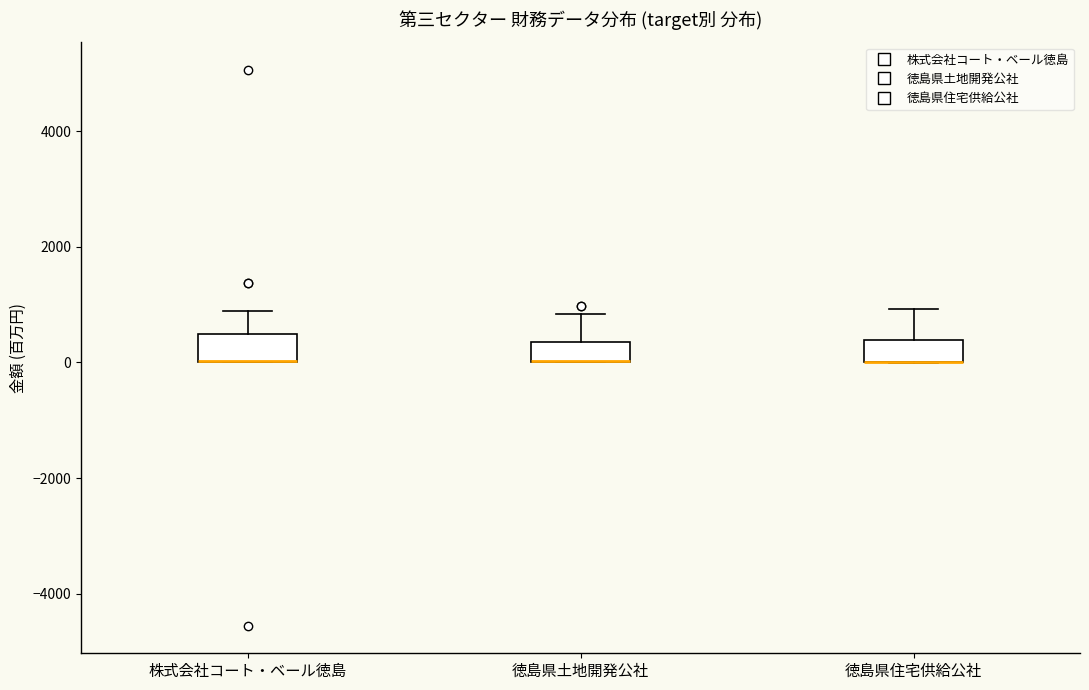

Where does the upper whisker of the box for 徳島県土地開発公社 end on the y-axis? The values are not printed on the chart, so give them approximately, as read against the axis.

800